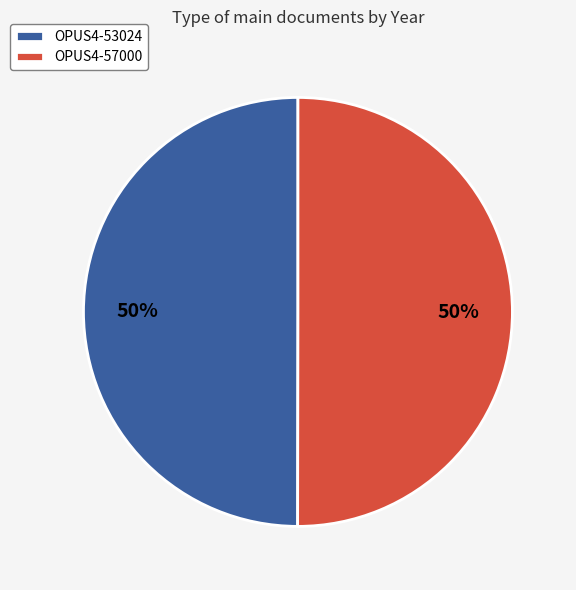

To the nearest percent, what is the average slice percentage?

50%